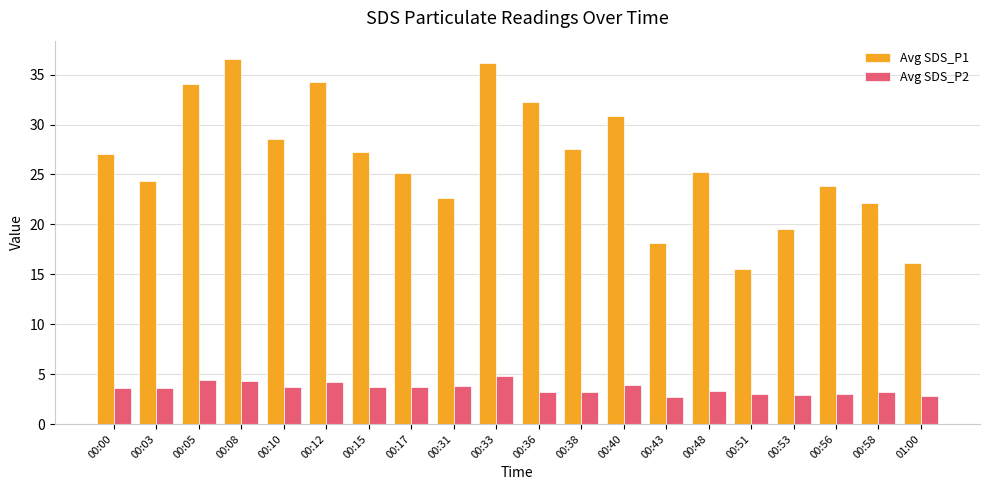

The Avg SDS_P1 series shows 32.3 at 00:36. True or false?

True